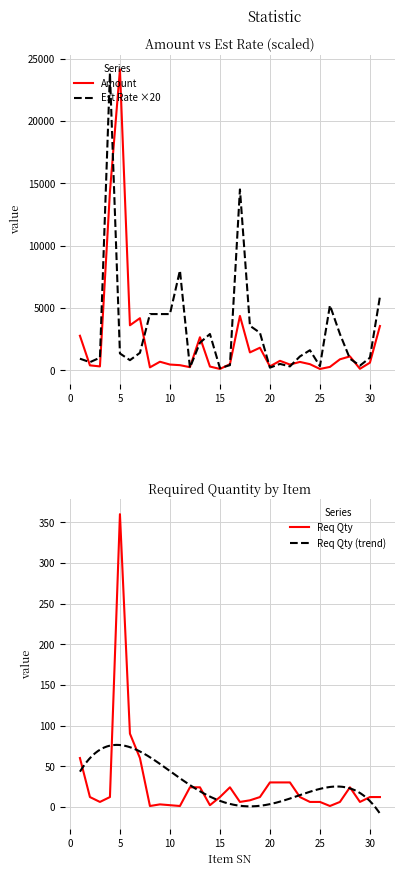

What is the spread (max minus min) of values at 19?

2988